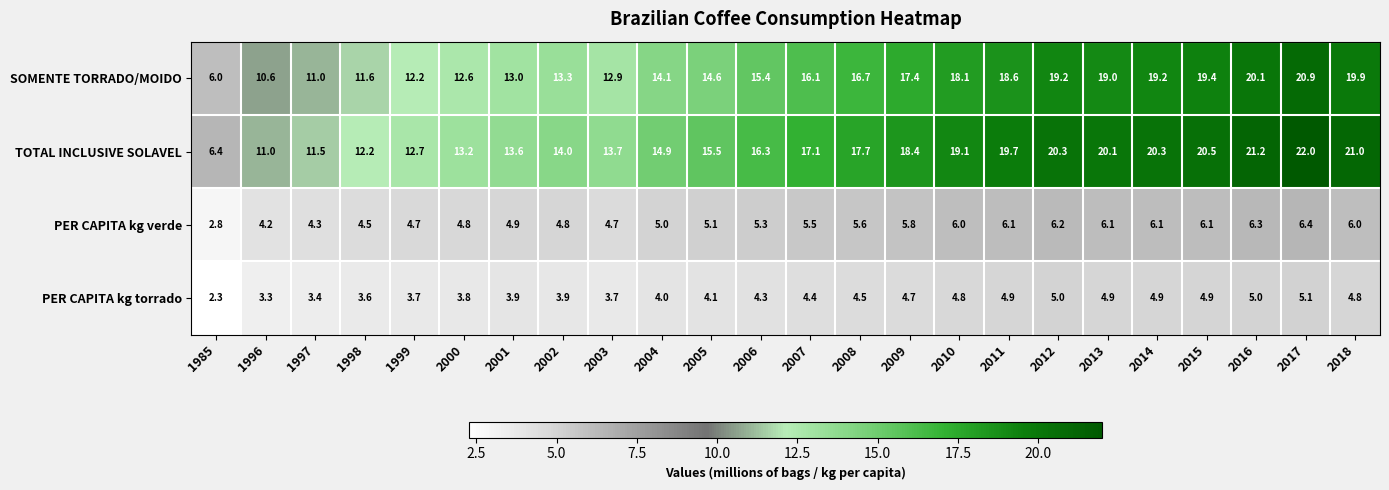

What is the difference between the maximum and minimum values in the SOMENTE TORRADO/MOIDO series?

14.9